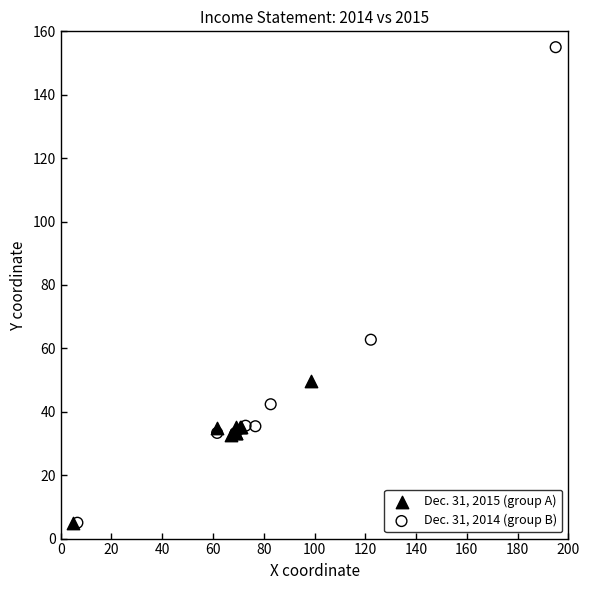

Which series has the largest Y range (max minus min)?

Dec. 31, 2014 (group B)